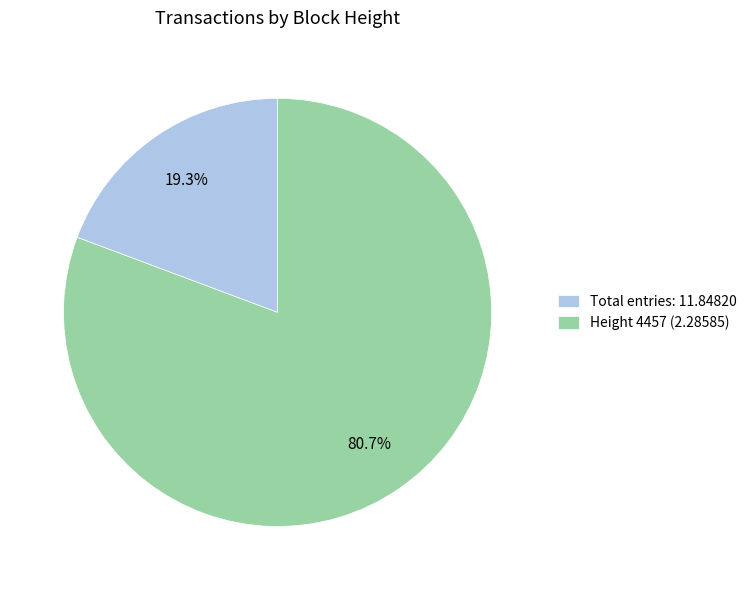

Rank the categories by value from highest to lowest.

Height 4457 (2.28585), Total entries: 11.84820